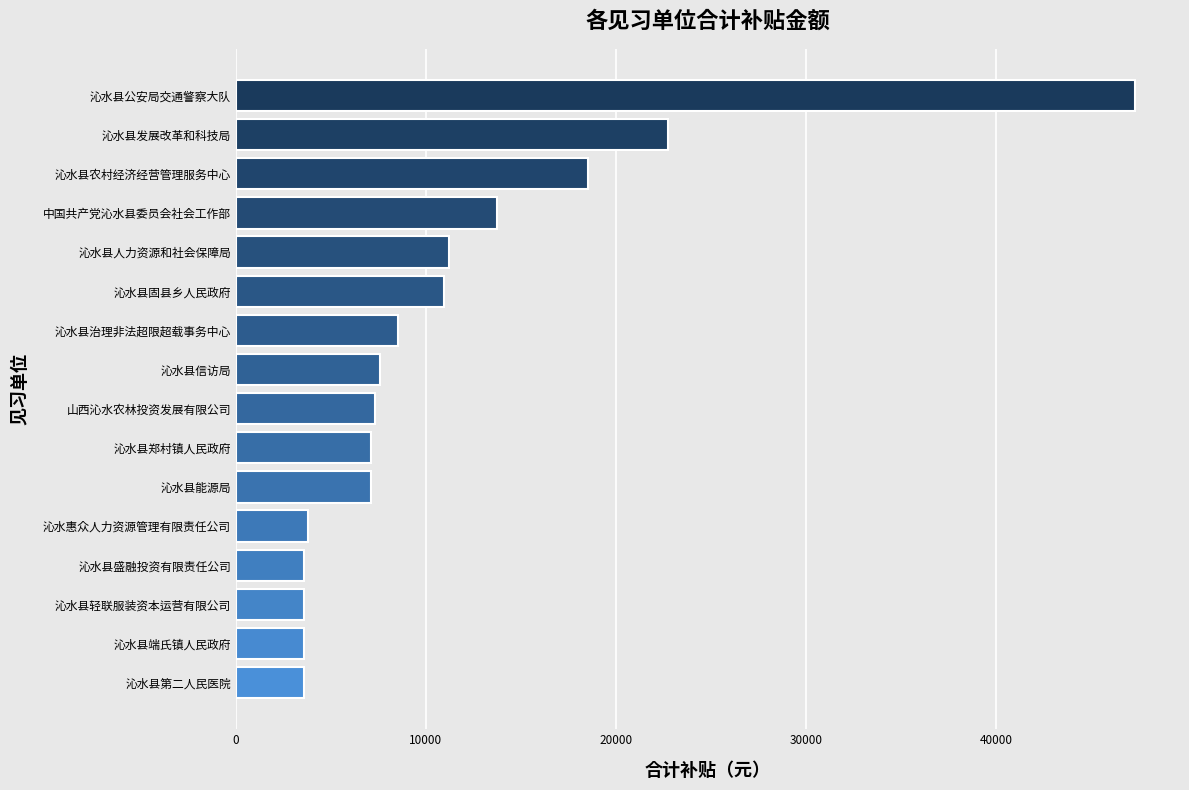

Is it true that the value at 沁水县轻联服装资本运营有限公司 is 3564?

True